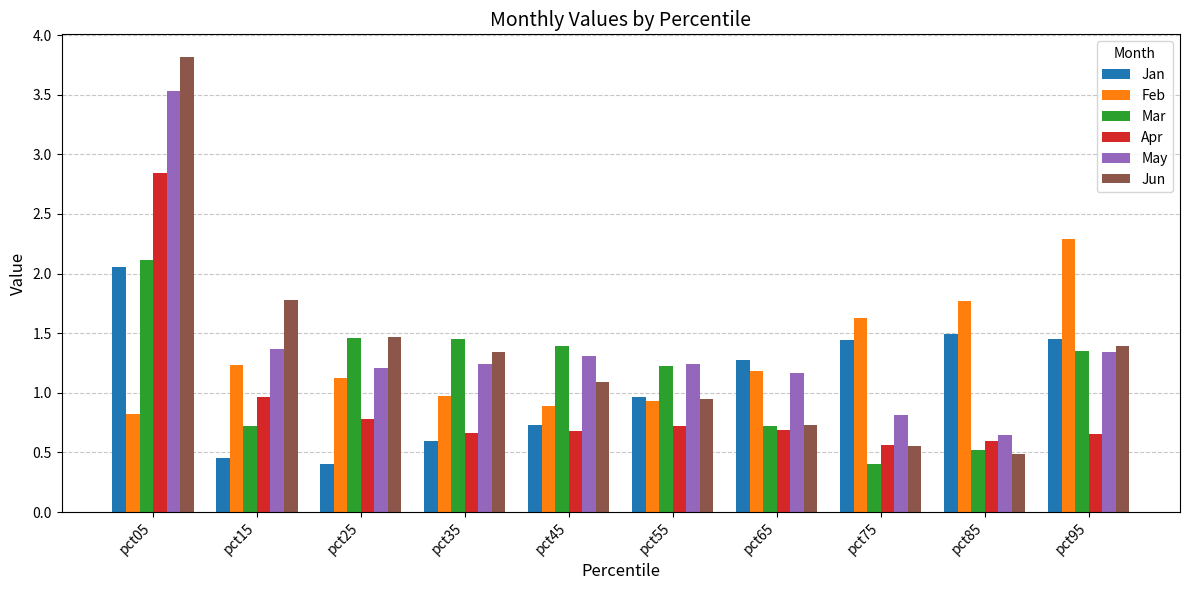

Which series has the largest range (max minus min)?

Jun